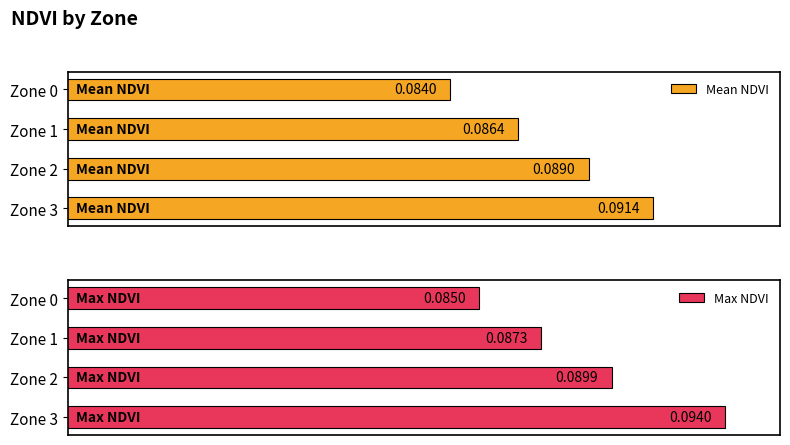

Reading left to right, list all the values displayed in this chart.

Mean NDVI: 0.1	0.1	0.1	0.1
Max NDVI: 0.1	0.1	0.1	0.1